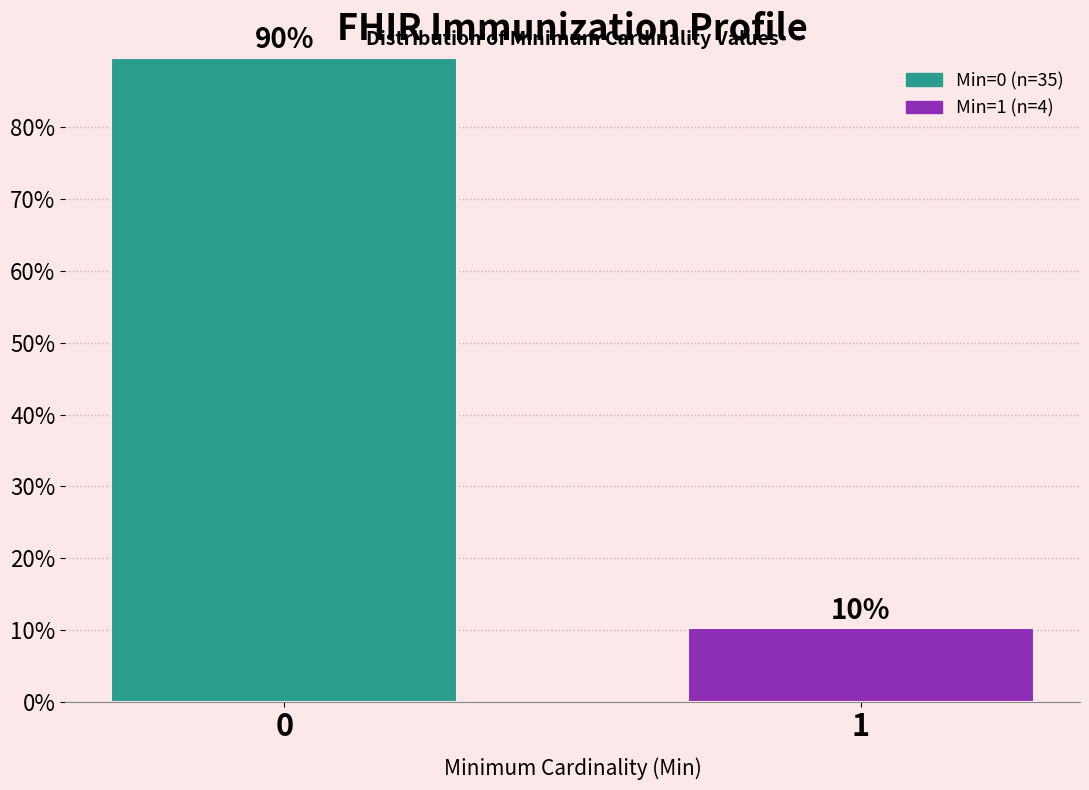

What is the sum of all values?

100.0